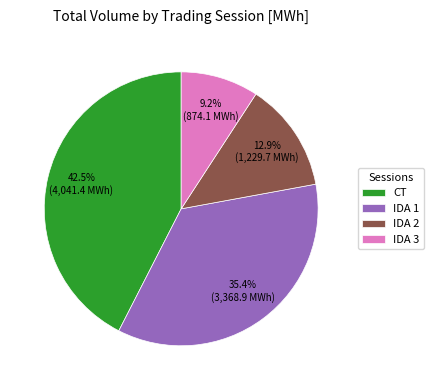

How many slices are in this pie chart?

4